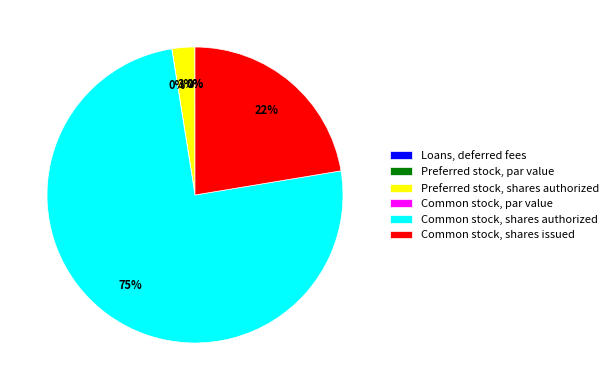

What is the largest slice in the pie chart?

Common stock, shares authorized